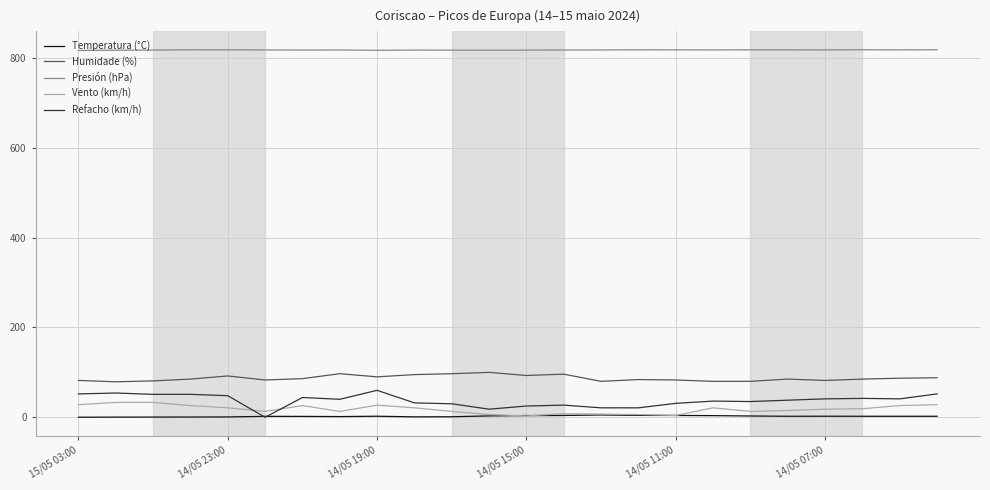

At how many categories does at least one series exceed 727?

24